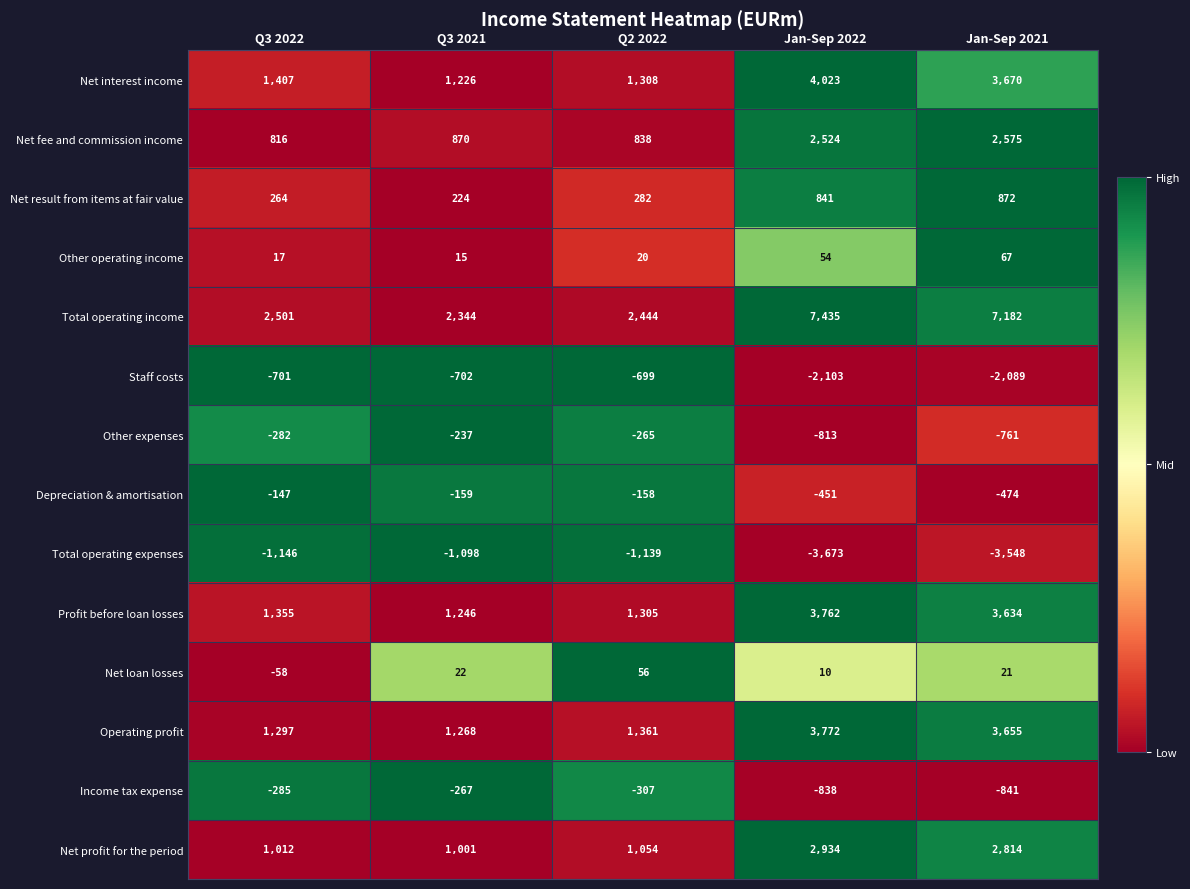

Rank the series by their maximum value, from lowest to highest.

Total operating expenses, Staff costs, Income tax expense, Other expenses, Depreciation & amortisation, Net loan losses, Other operating income, Net result from items at fair value, Net fee and commission income, Net profit for the period, Profit before loan losses, Operating profit, Net interest income, Total operating income